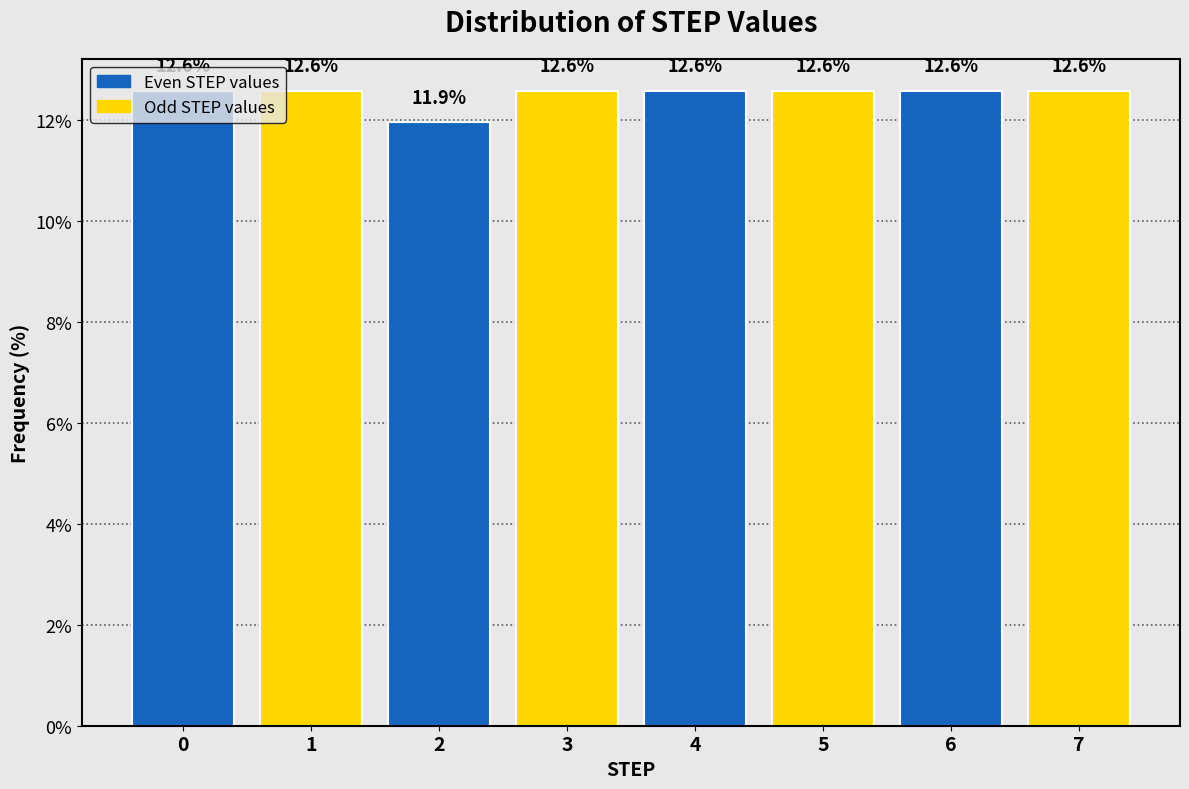

Approximately how many times larger is the value at 4 compared to 3?

1.0